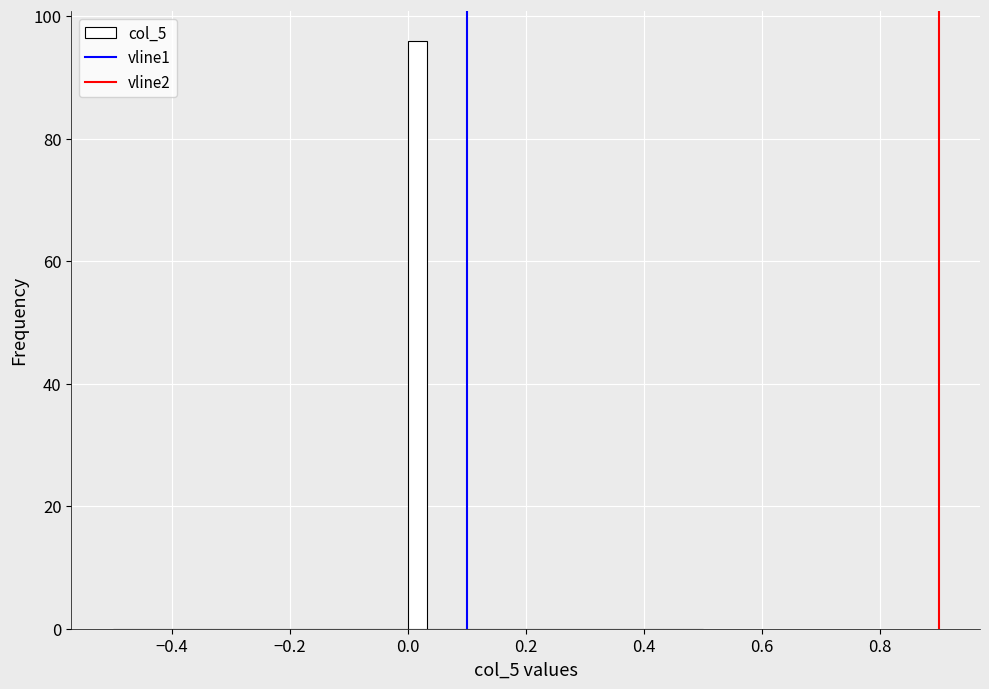

Around what value on the x-axis is the tallest bar? Give the approximate position of its centre, as read against the axis.

0.02